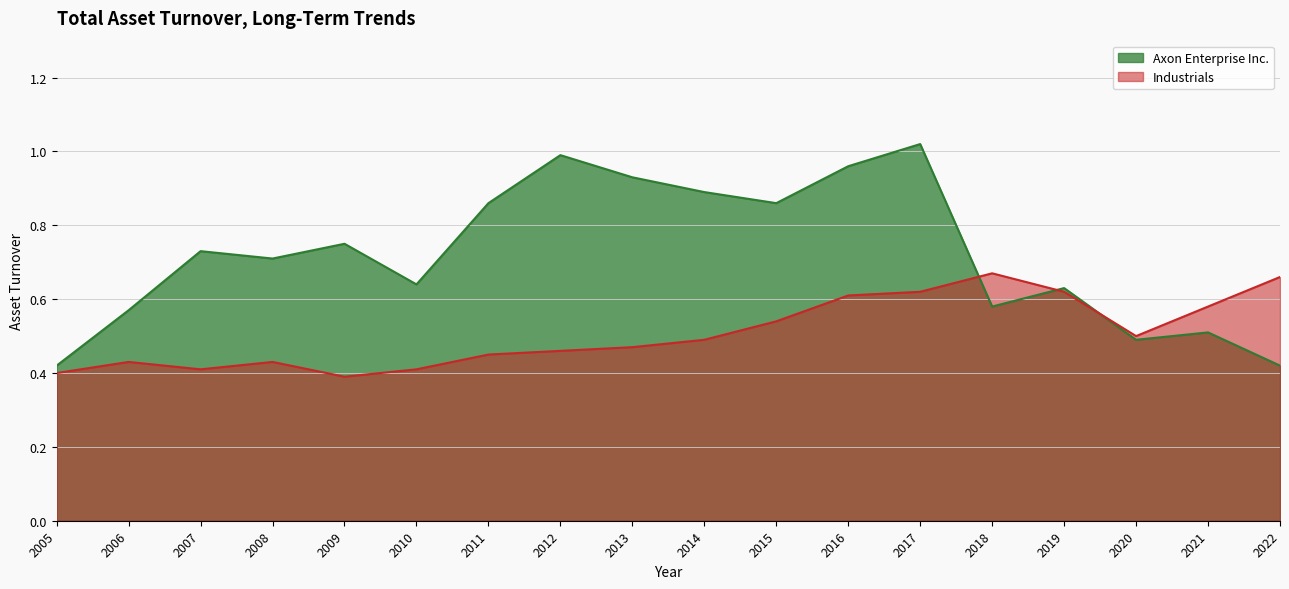

What is the sum of all Axon Enterprise Inc. values?

13.0